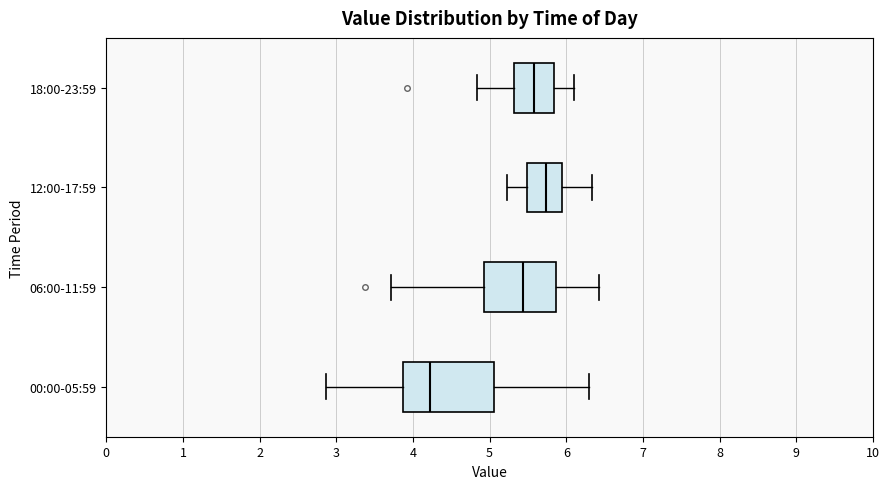

Reading bottom to top, transcribe this box plot: for each box, give where its median line is, the range the box spans, and where its two whiskers end, as read against the x-axis. The values are not printed on the chart, so give them approximately, as read against the axis.

00:00-05:59: median 4.2, box 3.9 to 5.1, whiskers 2.9 to 6.3
06:00-11:59: median 5.4, box 4.9 to 5.9, whiskers 3.7 to 6.4
12:00-17:59: median 5.7, box 5.5 to 5.9, whiskers 5.2 to 6.3
18:00-23:59: median 5.6, box 5.3 to 5.8, whiskers 4.8 to 6.1